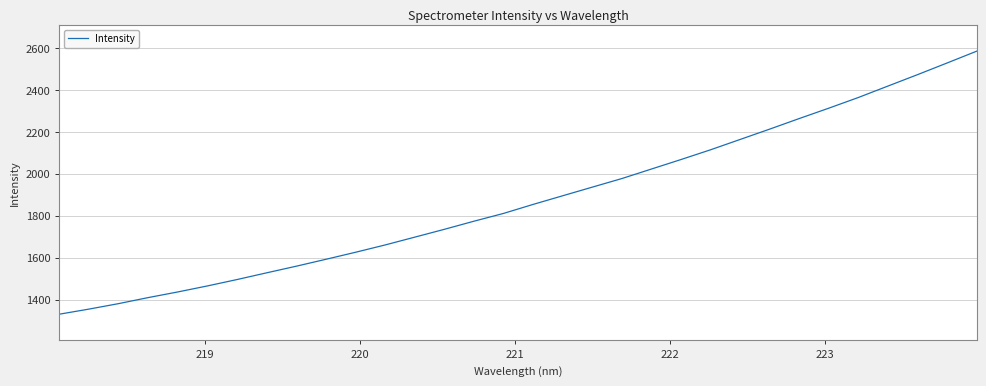

What is the minimum value shown in the chart?

1330.0